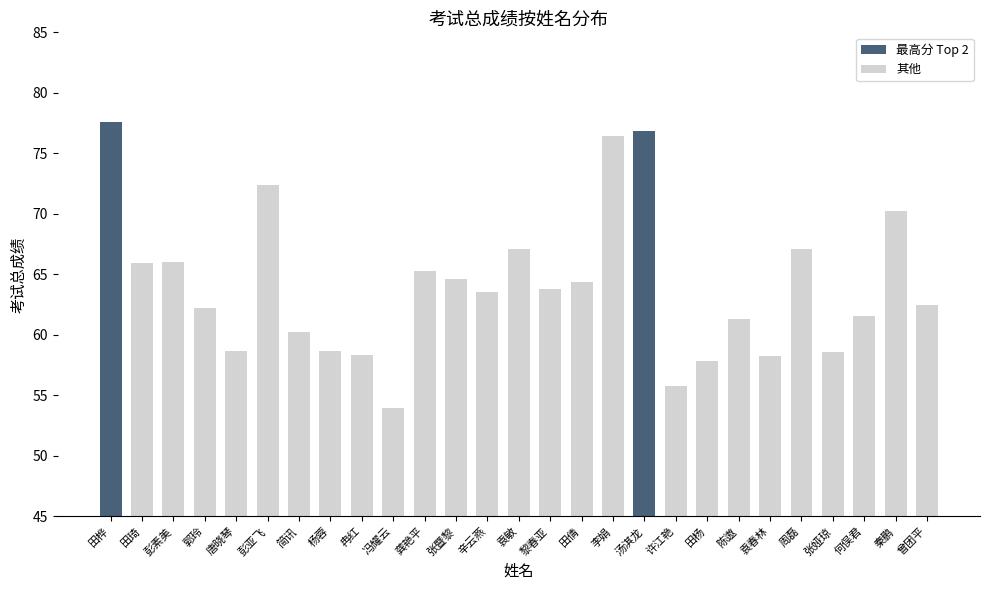

Is it true that the value at 龚艳平 is 95.0?

False